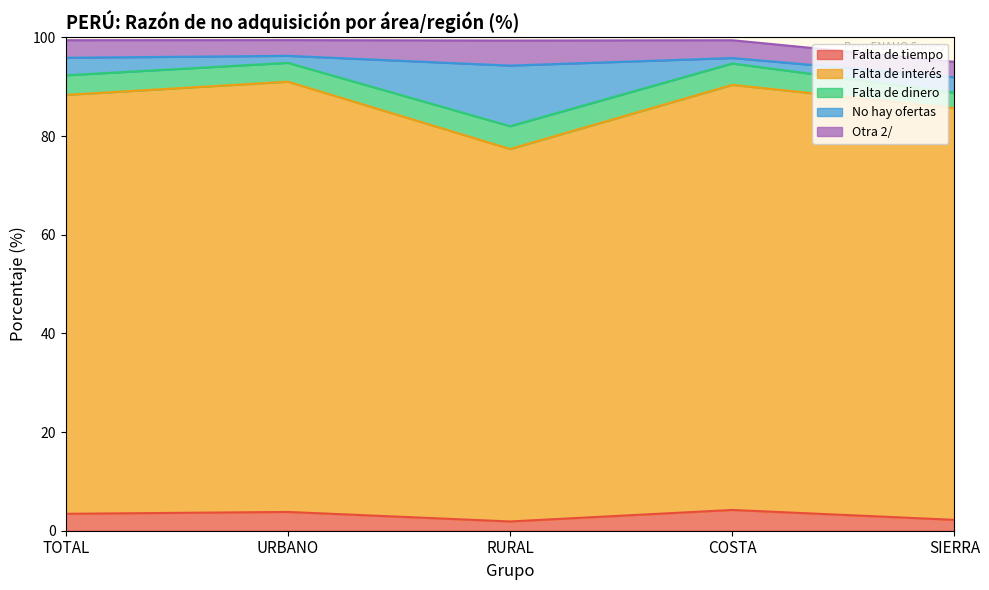

At which label is Falta de tiempo closest to 3?

TOTAL